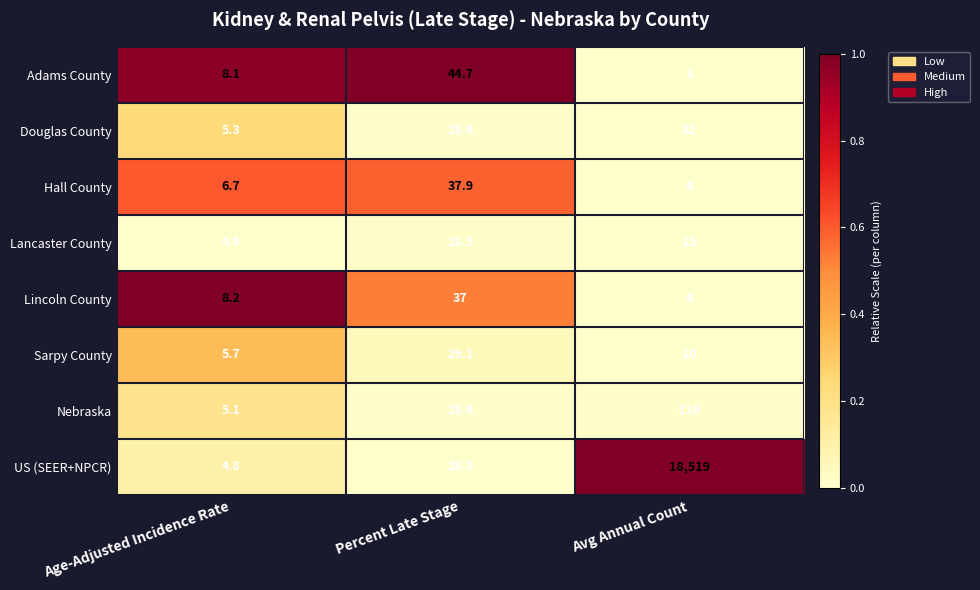

What is the difference between the highest and lowest values at Avg Annual Count?

18516.0